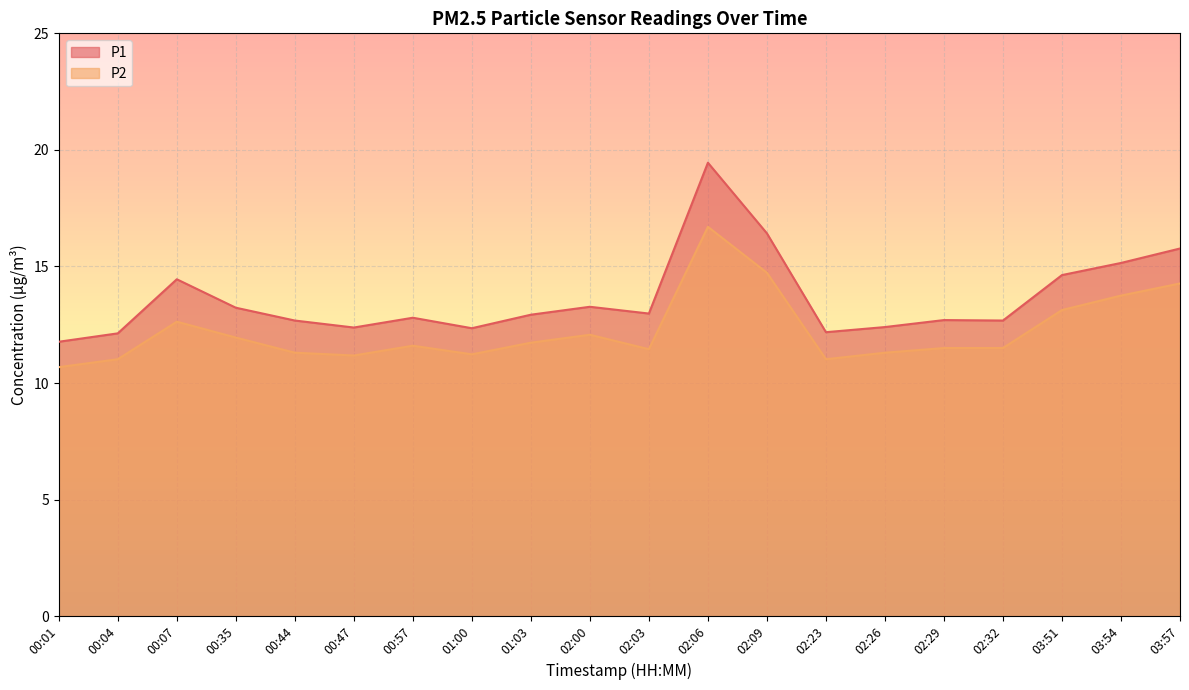

True or false: P2 and P1 intersect in this chart.

False